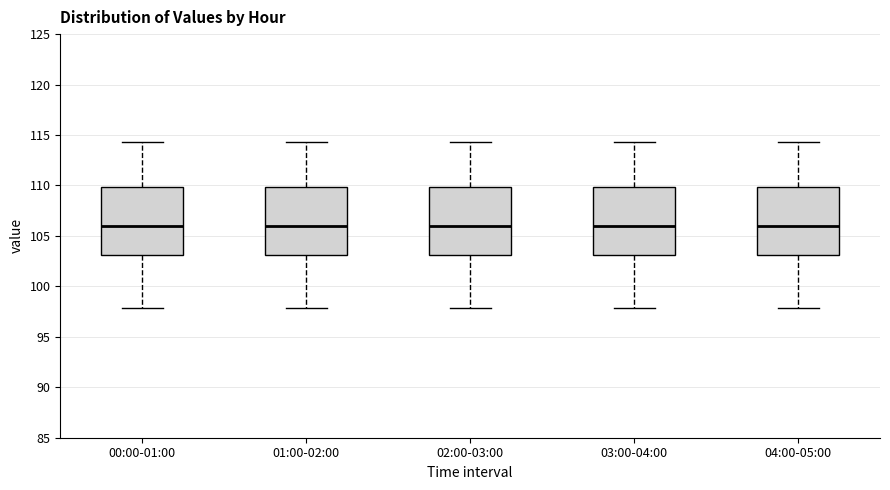

Reading left to right, transcribe this box plot: for each box, give where its median line is, the range the box spans, and where its two whiskers end, as read against the y-axis. The values are not printed on the chart, so give them approximately, as read against the axis.

00:00-01:00: median 106.0, box 103.0 to 110.0, whiskers 98.0 to 114.5
01:00-02:00: median 106.0, box 103.0 to 110.0, whiskers 98.0 to 114.5
02:00-03:00: median 106.0, box 103.0 to 110.0, whiskers 98.0 to 114.5
03:00-04:00: median 106.0, box 103.0 to 110.0, whiskers 98.0 to 114.5
04:00-05:00: median 106.0, box 103.0 to 110.0, whiskers 98.0 to 114.5